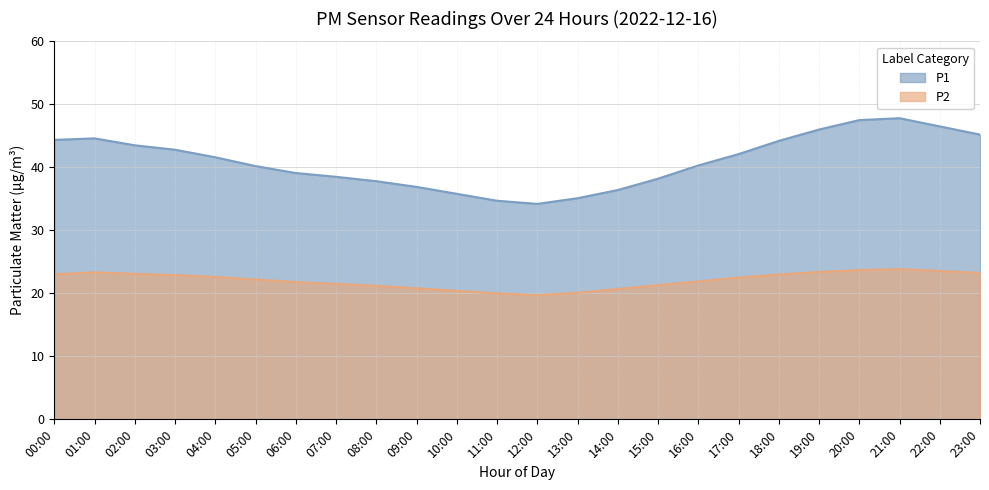

Between 17:00 and 03:00, which is larger?

03:00